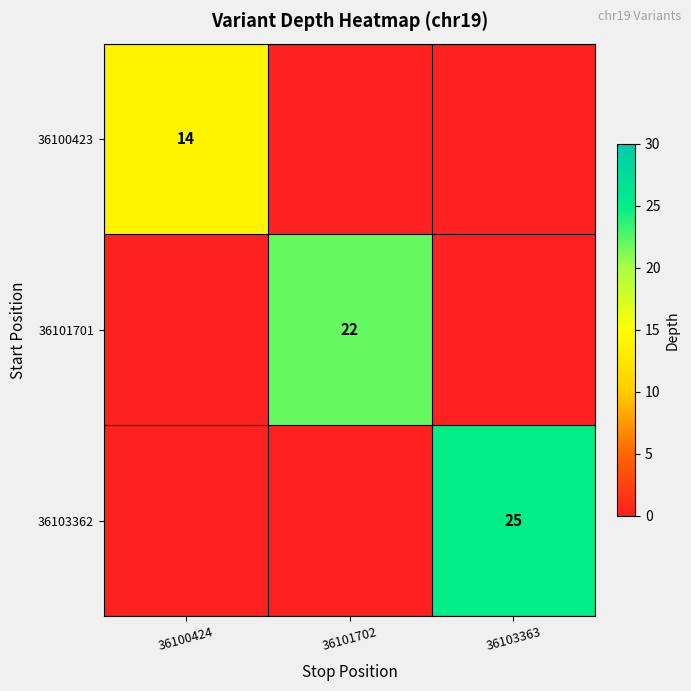

Is it true that 36101701 equals 12 at 36101702?

False